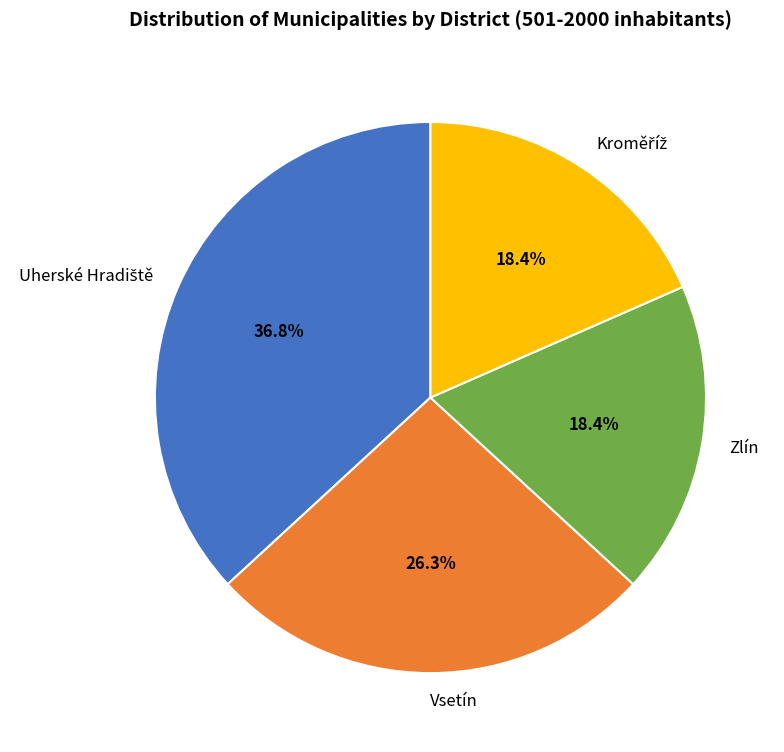

Is there any slice that represents more than half of the pie?

No